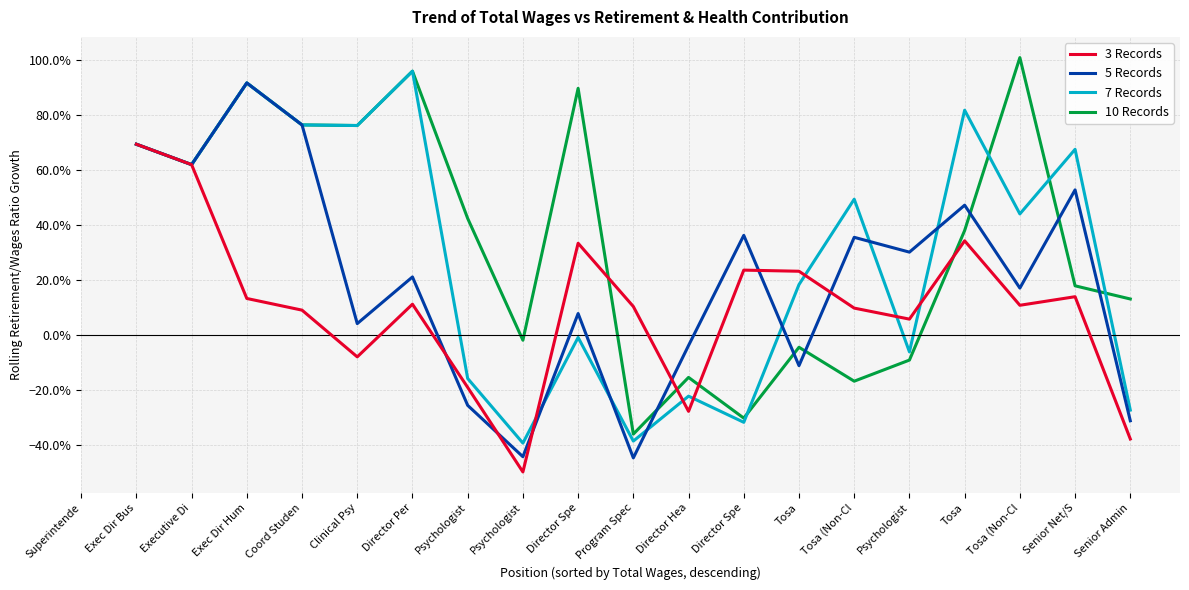

Where does the 7 Records series first go above 0?

Exec Dir Bus